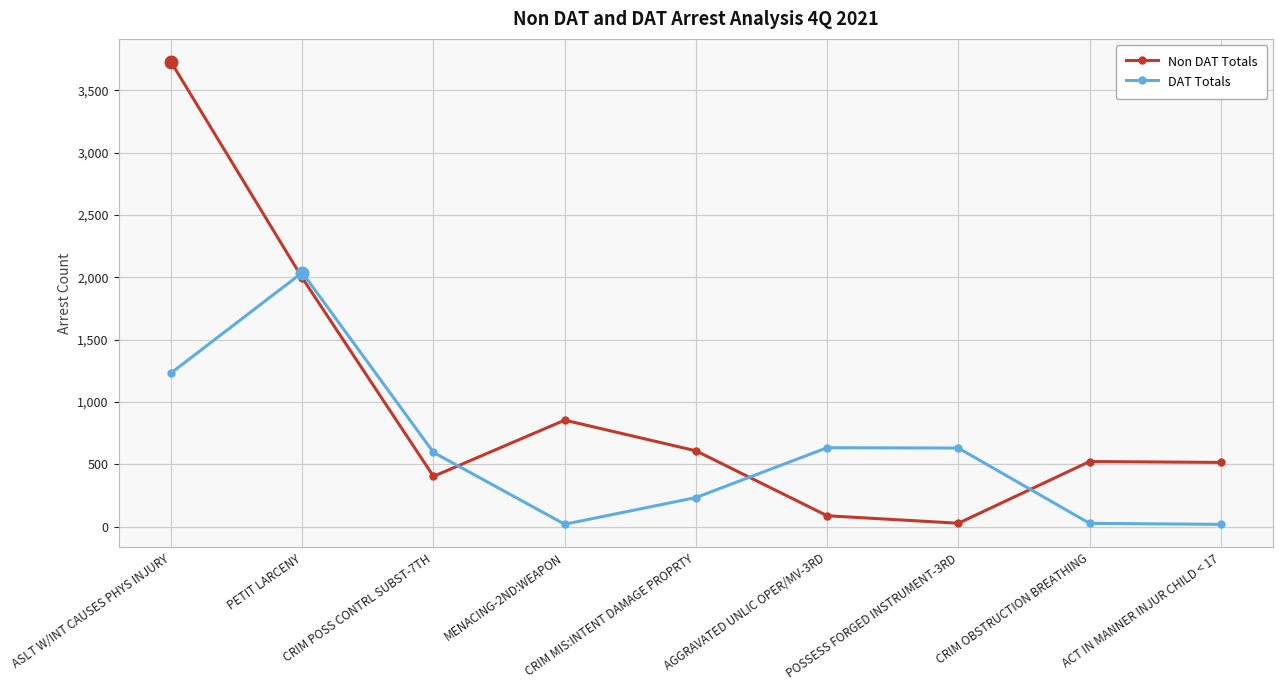

Is it true that Non DAT Totals equals 522 at CRIM OBSTRUCTION BREATHING?

True